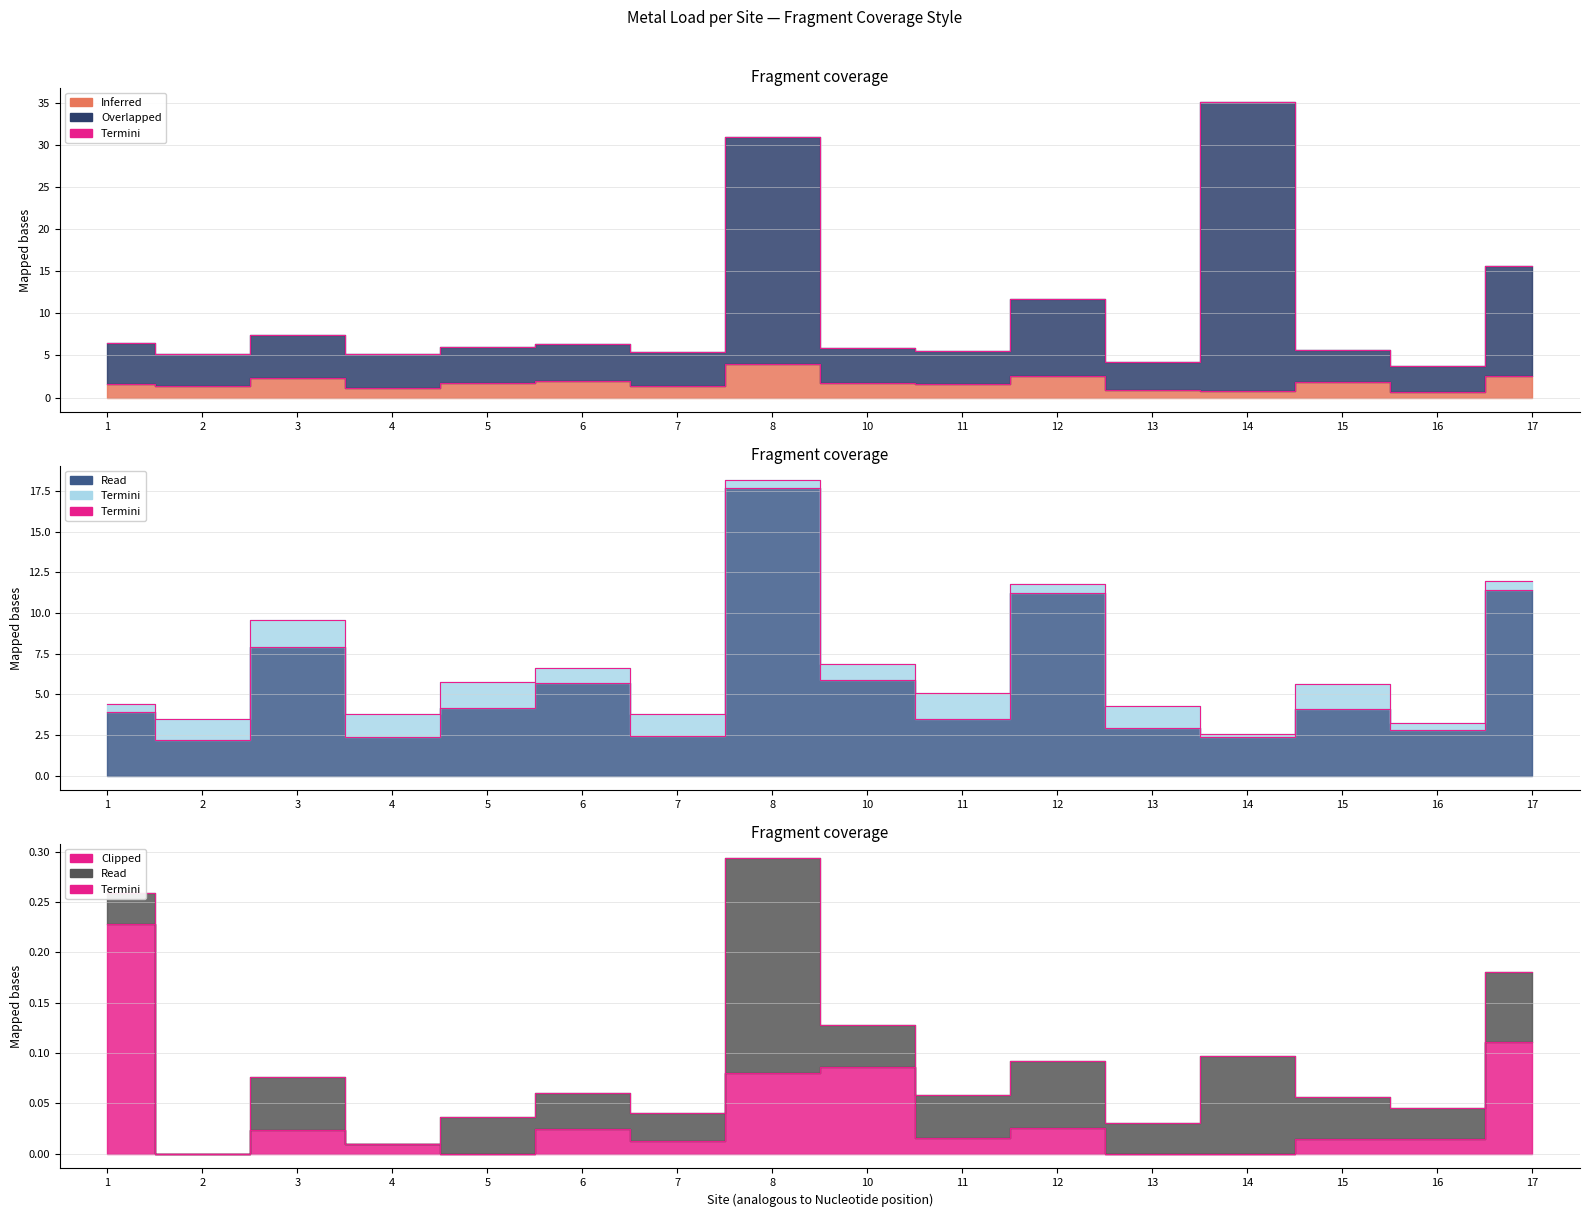

True or false: Zn and Cd intersect in this chart.

False